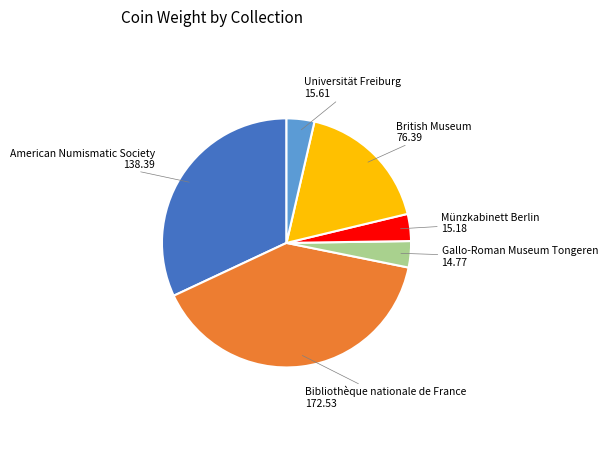

How many slices are in this pie chart?

6